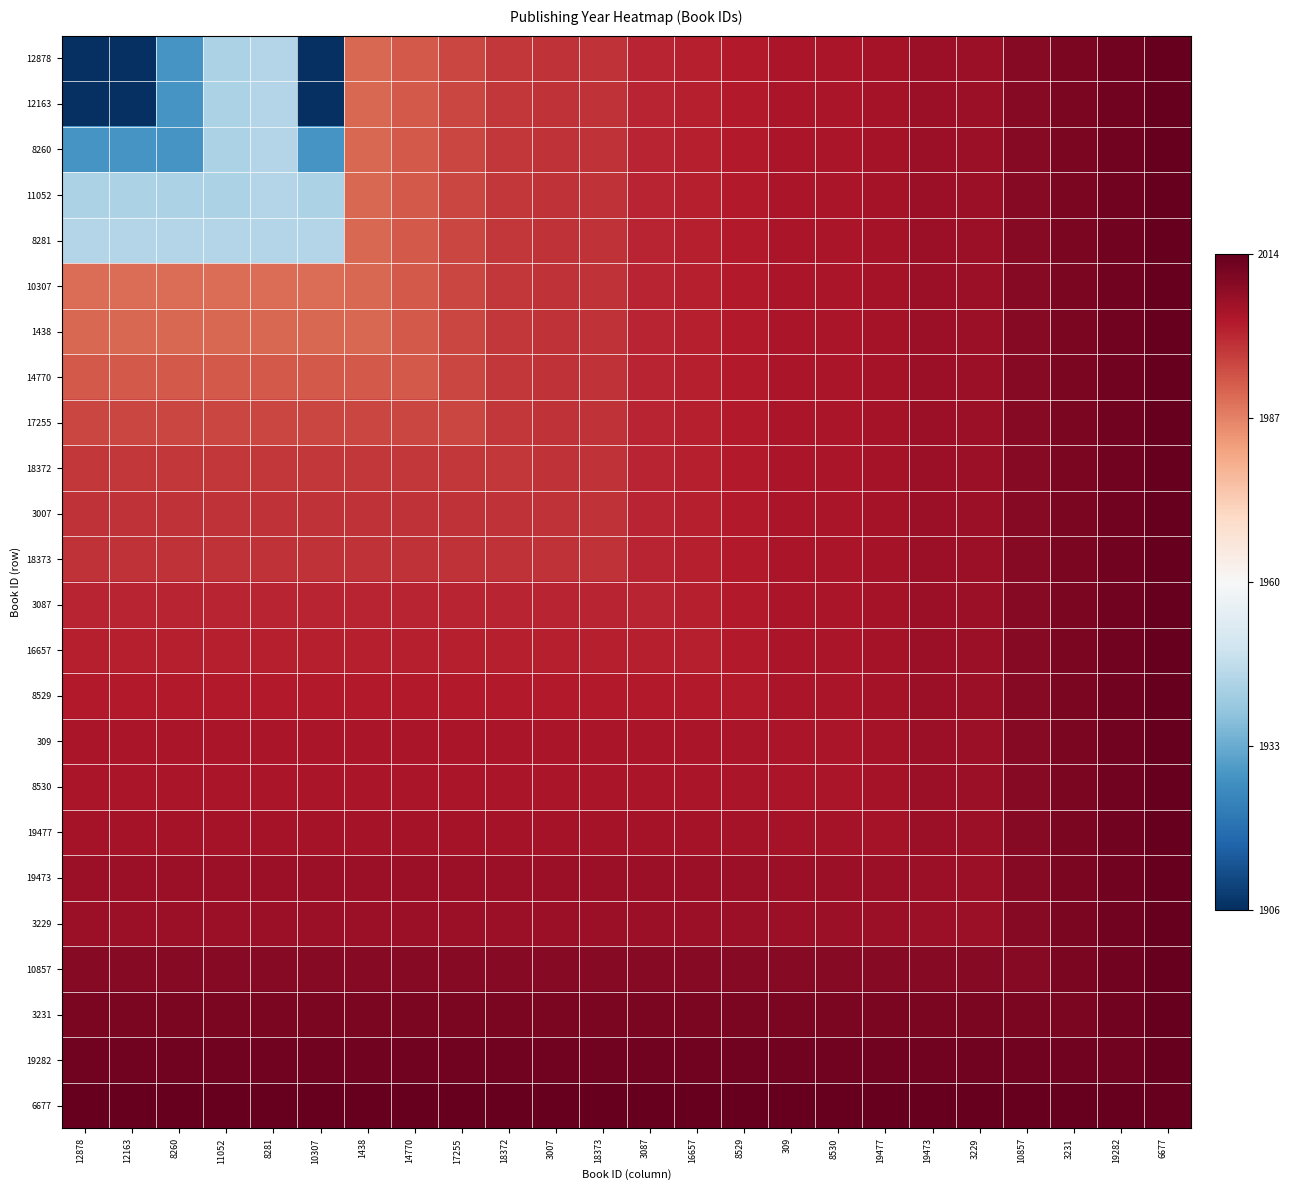

At which category does the chart reach its minimum across all series?

12878